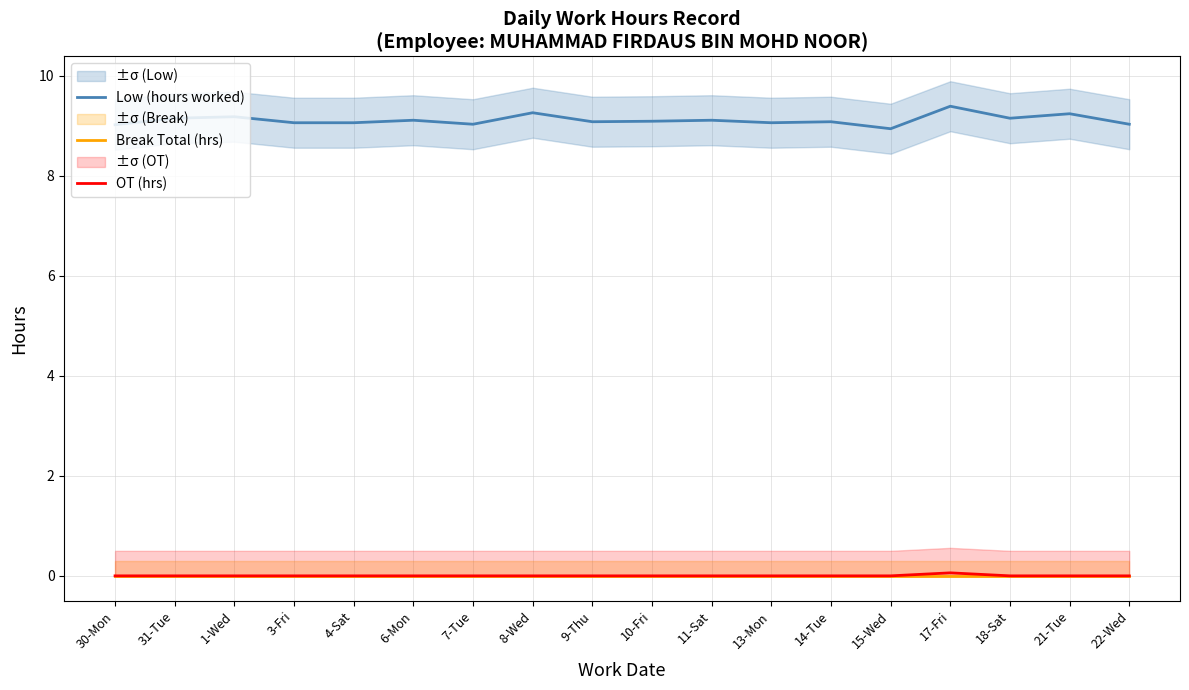

At which label does Low (hours worked) reach its minimum?

15-Wed